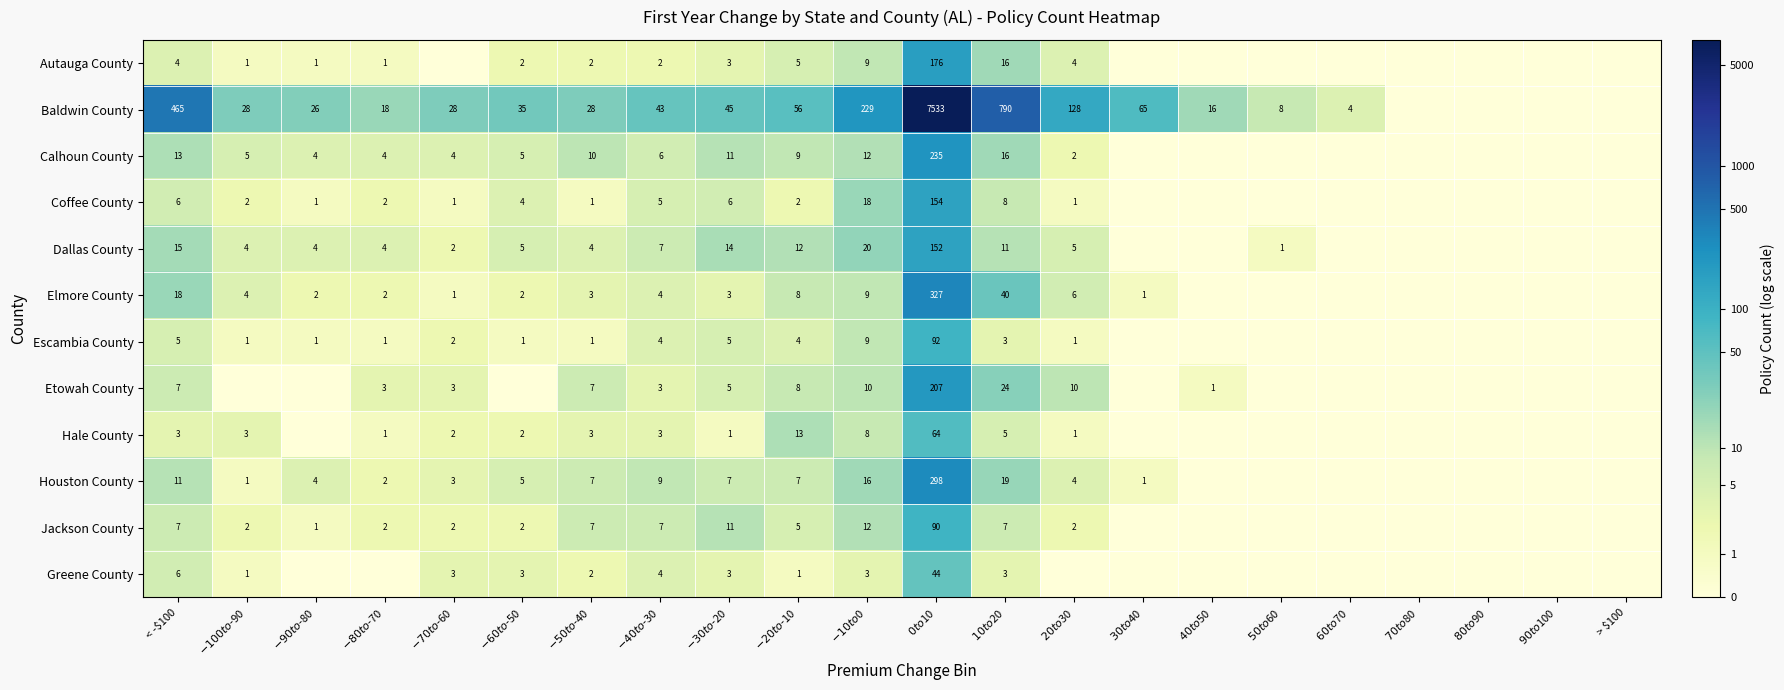

At $40 to $50, list the series in order from largest to smallest.

Baldwin County, Etowah County, Autauga County, Calhoun County, Coffee County, Dallas County, Elmore County, Escambia County, Hale County, Houston County, Jackson County, Greene County